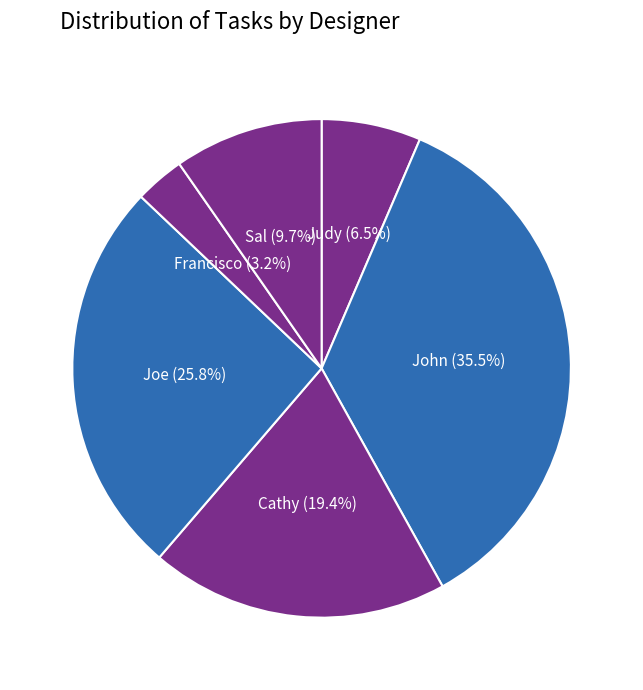

Count the number of slices in the pie.

6